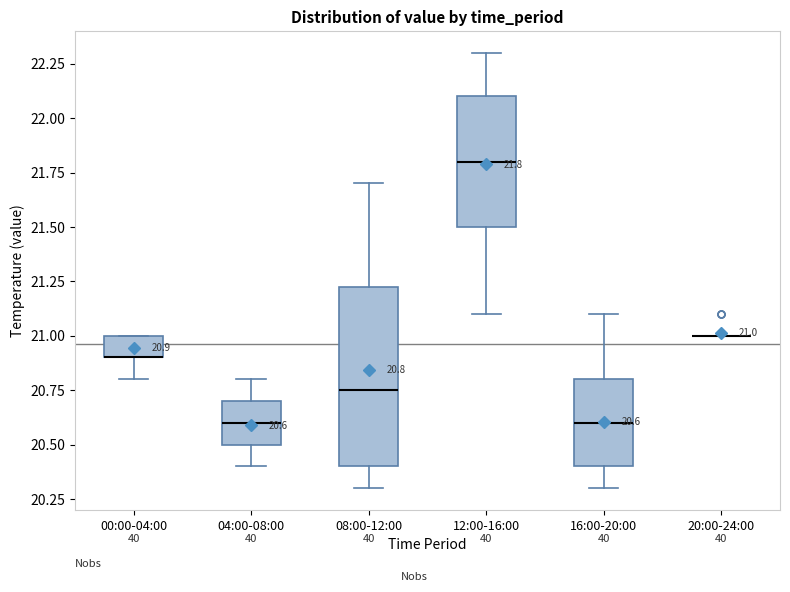

Which box is the tallest, from its lower edge to its upper edge?

08:00-12:00